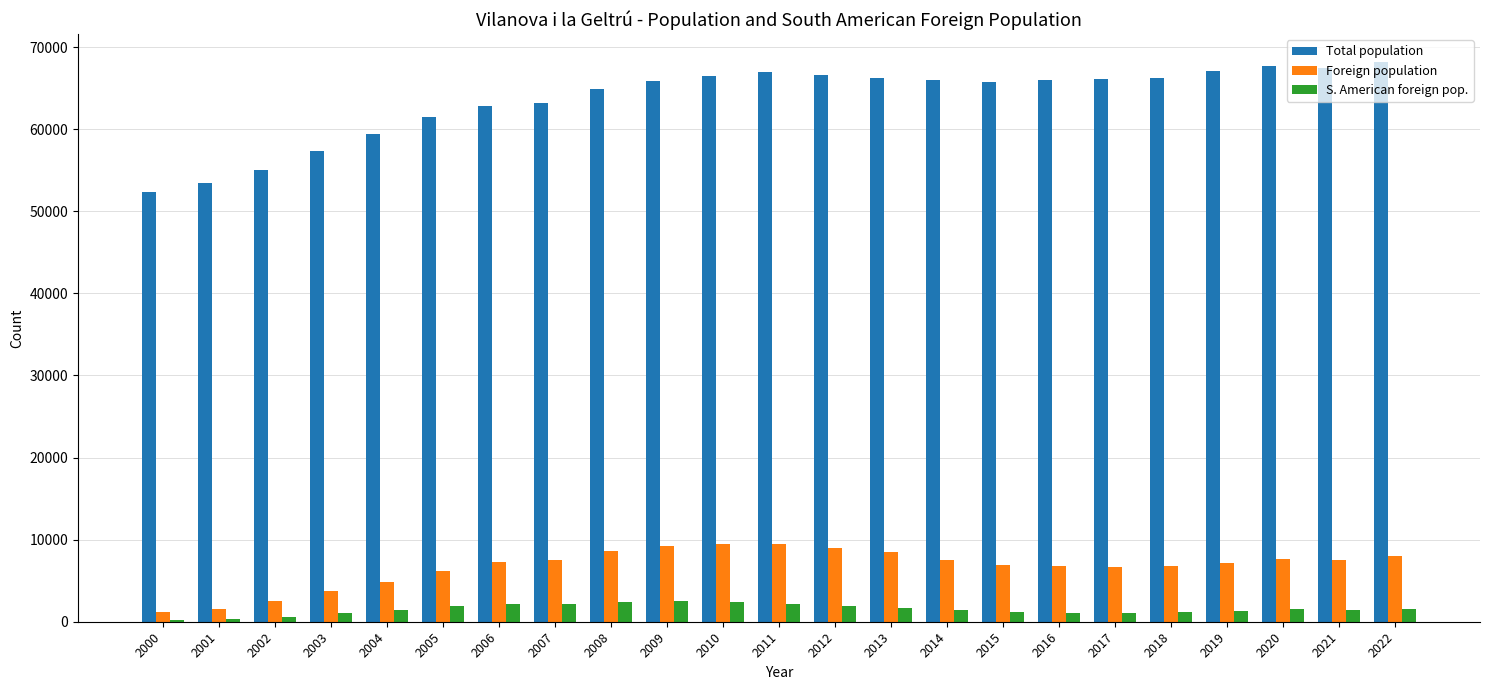

Are the bars horizontal?

No